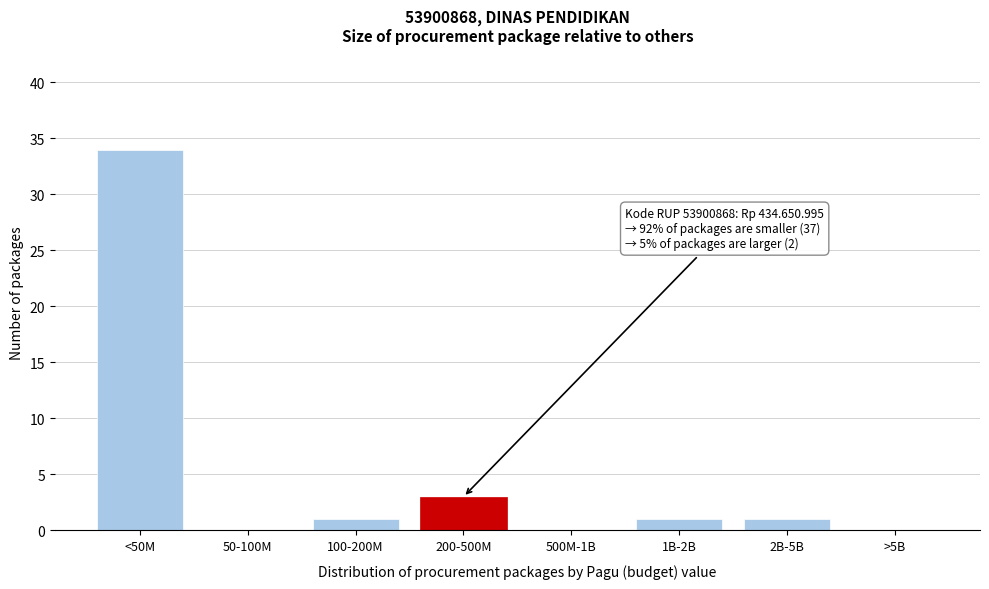

Reading left to right, what are all the values shown in this chart?

<50M=34	50-100M=0	100-200M=1	200-500M=3	500M-1B=0	1B-2B=1	2B-5B=1	>5B=0